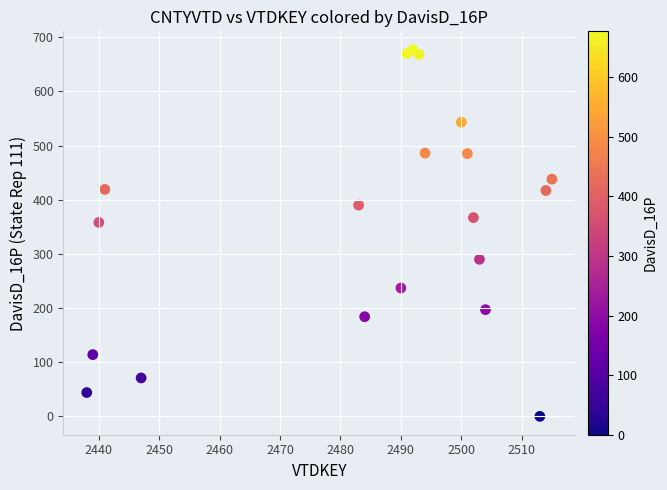

What Y value in the scatter plot is closest to 338?

358